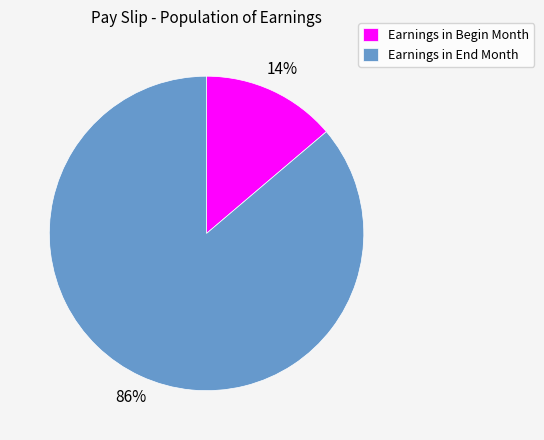

To the nearest percent, what portion does Earnings in Begin Month represent?

14%